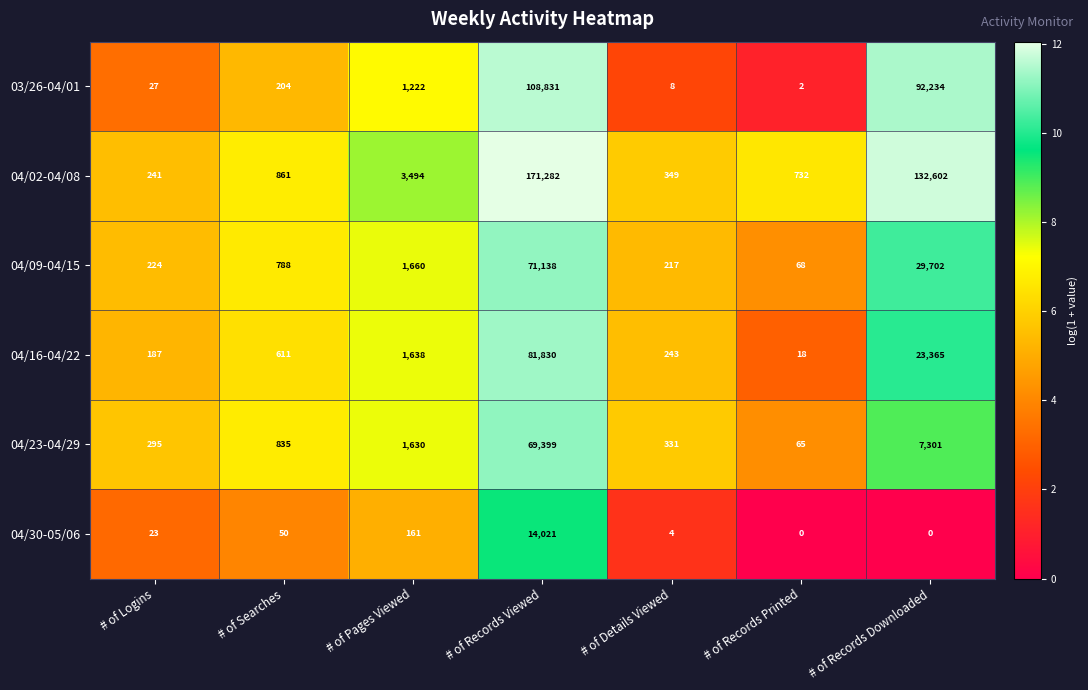

Between # of Logins and # of Pages Viewed, which series saw the biggest shift?

04/02-04/08